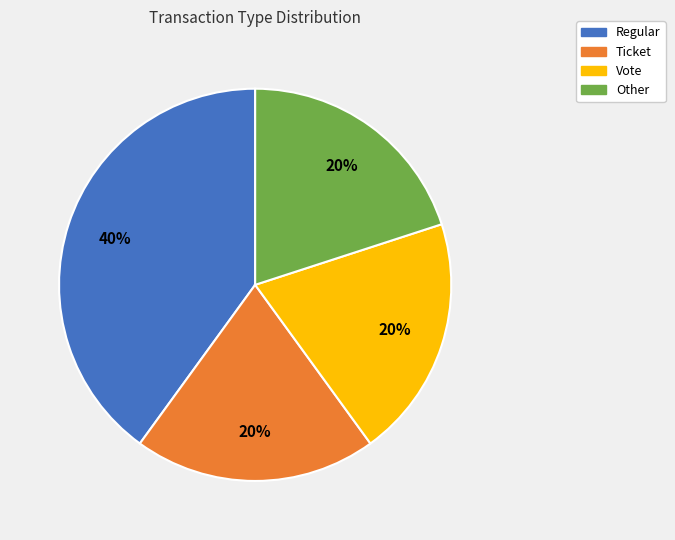

The Vote slice represents 27% of the pie. True or false?

False